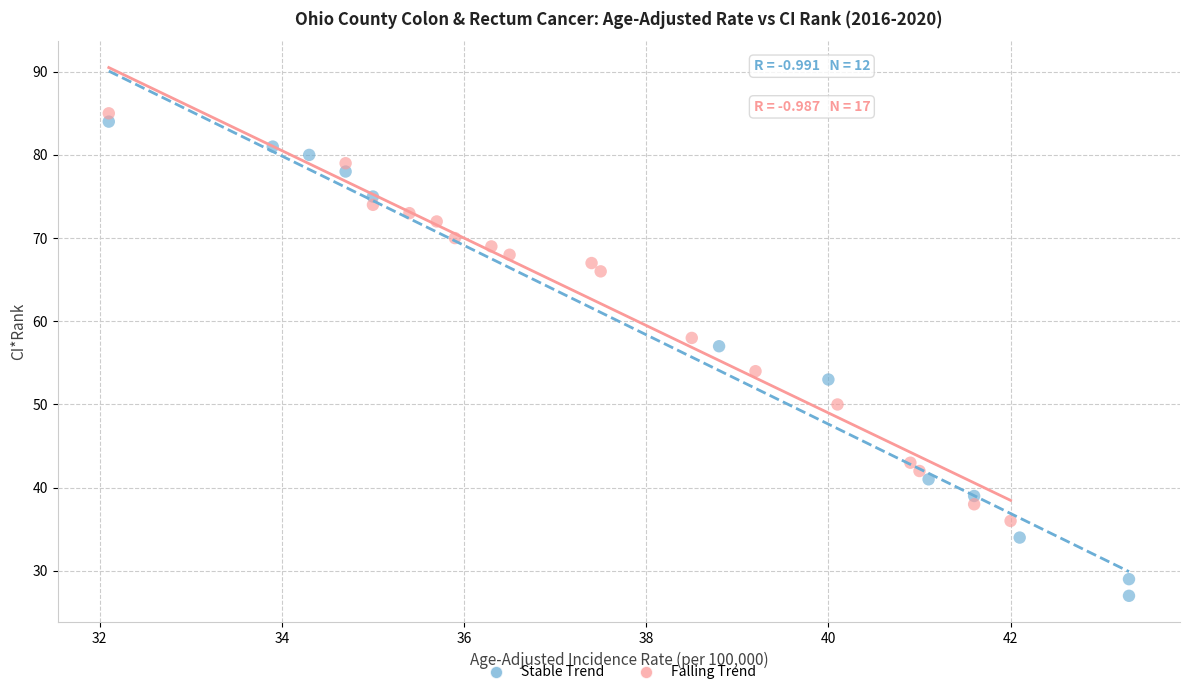

What are all the series names shown in the legend?

Stable Trend, Falling Trend